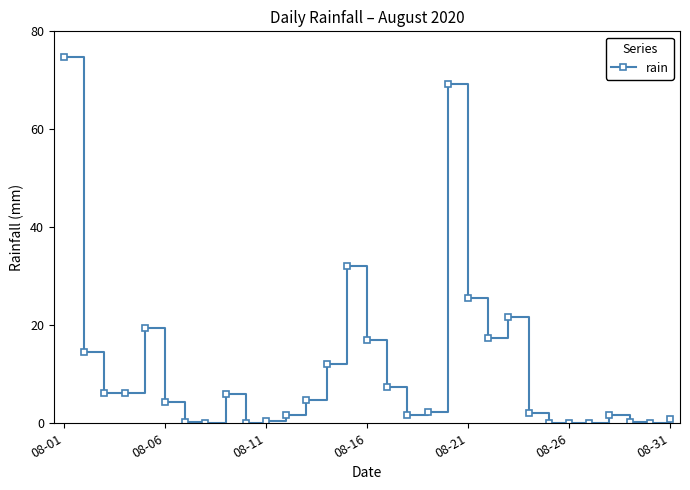

What is the greatest value displayed?

74.8